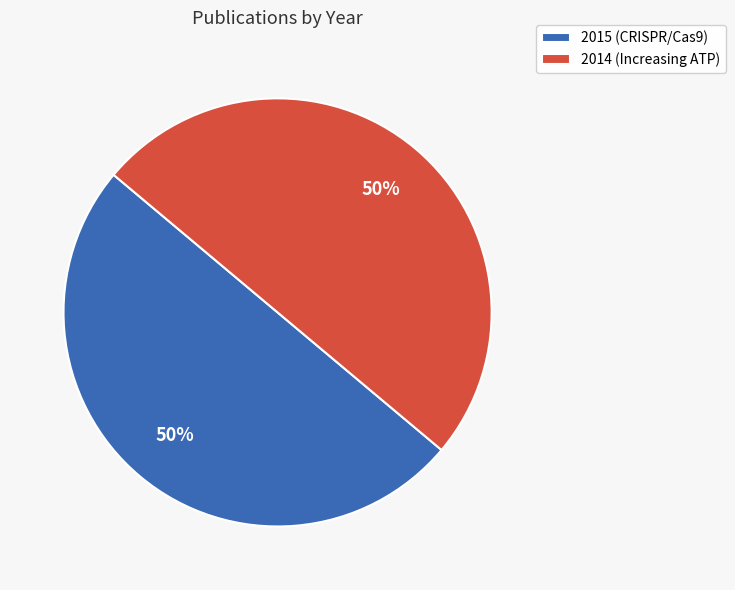

How many slices are in this pie chart?

2